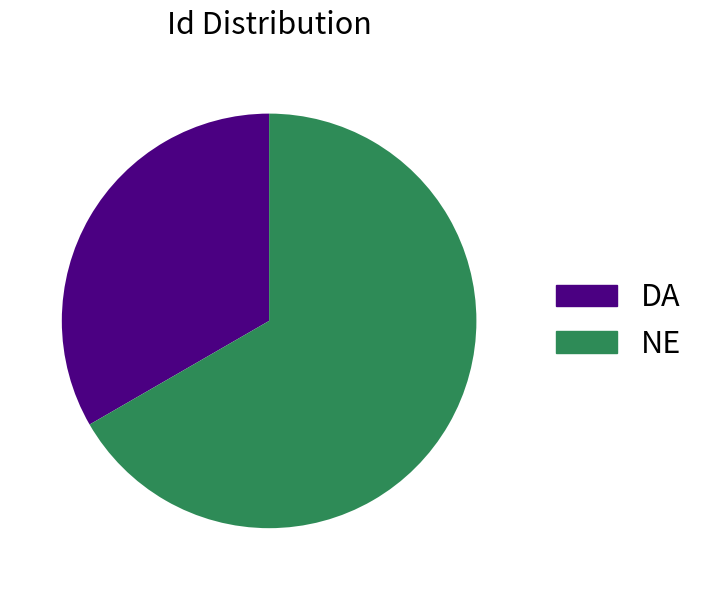

Which slice is the largest?

NE